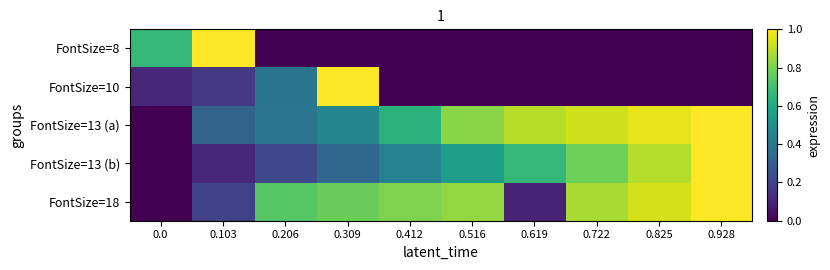

What is the difference between the highest and lowest values at 0.619?

0.9